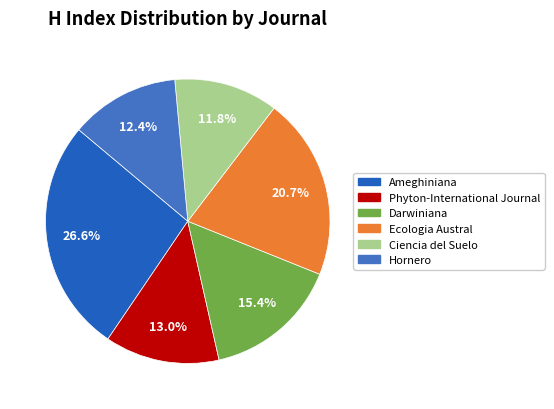

What is the ratio of the value at Ciencia del Suelo to the value at Ecologia Austral?

0.6